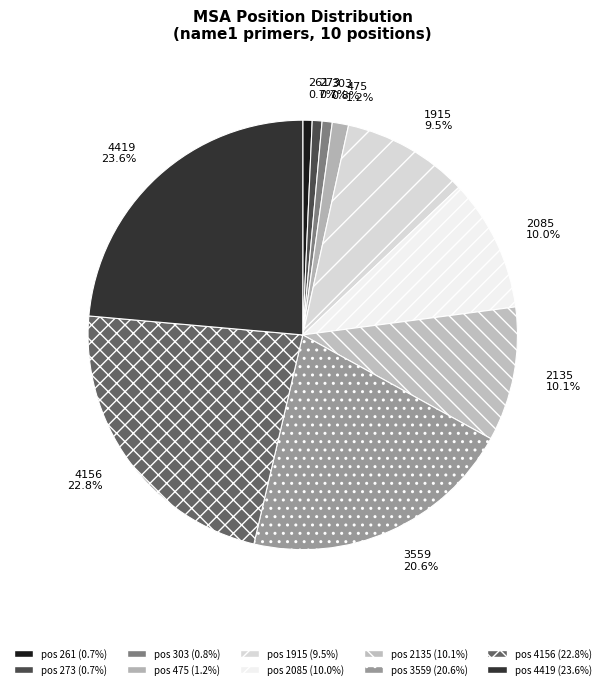

Rank the categories by value from lowest to highest.

261, 273, 303, 475, 1915, 2085, 2135, 3559, 4156, 4419